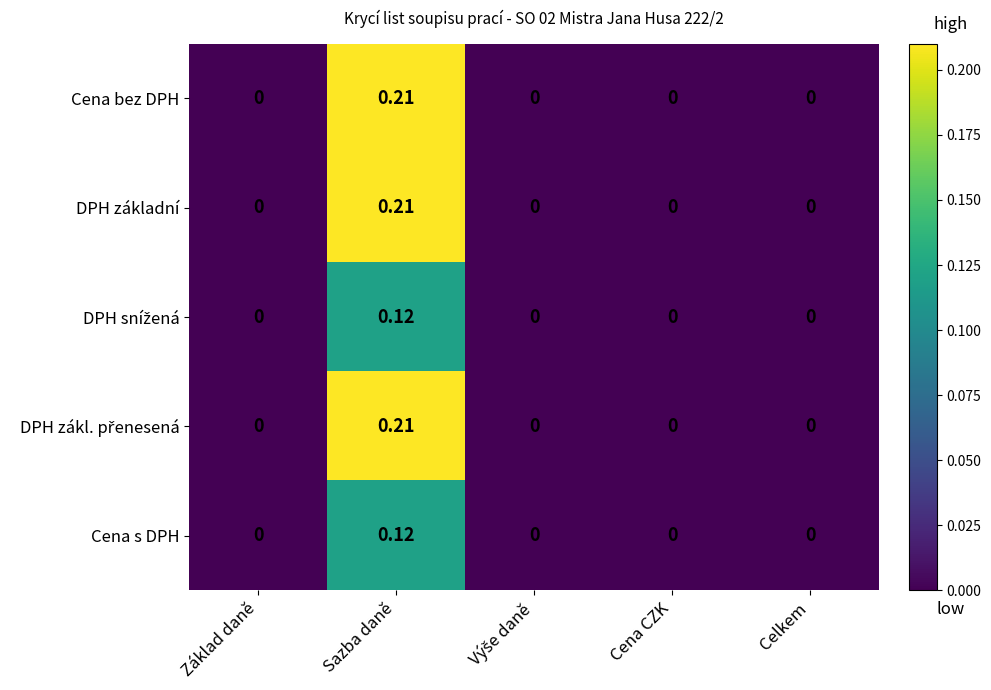

At which category is the sum across all series the highest?

Sazba daně